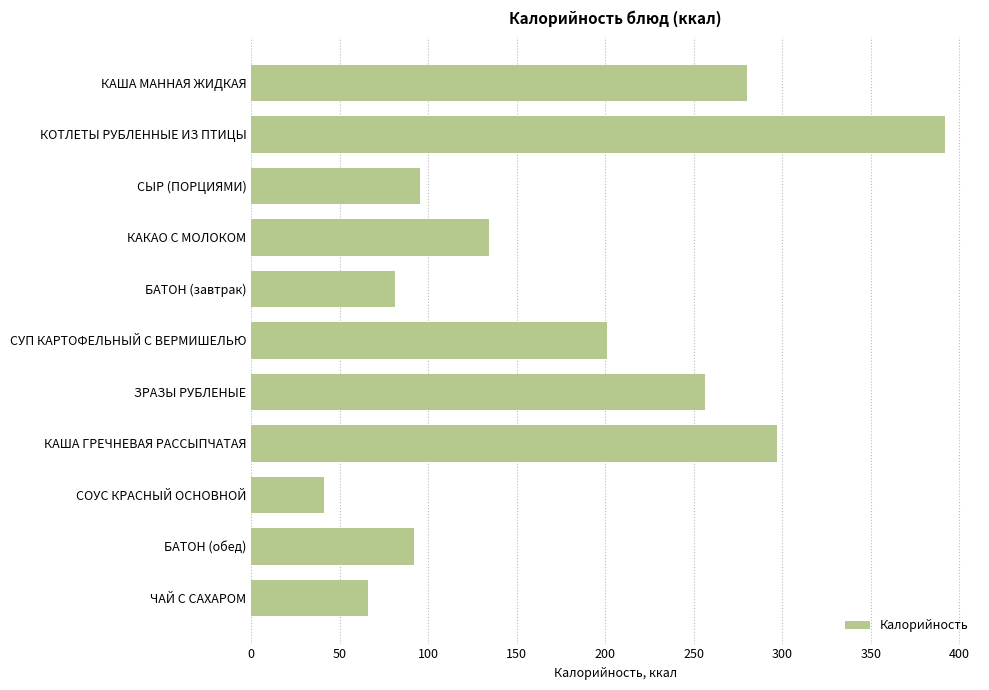

Which label corresponds to the smallest value in the chart?

СОУС КРАСНЫЙ ОСНОВНОЙ